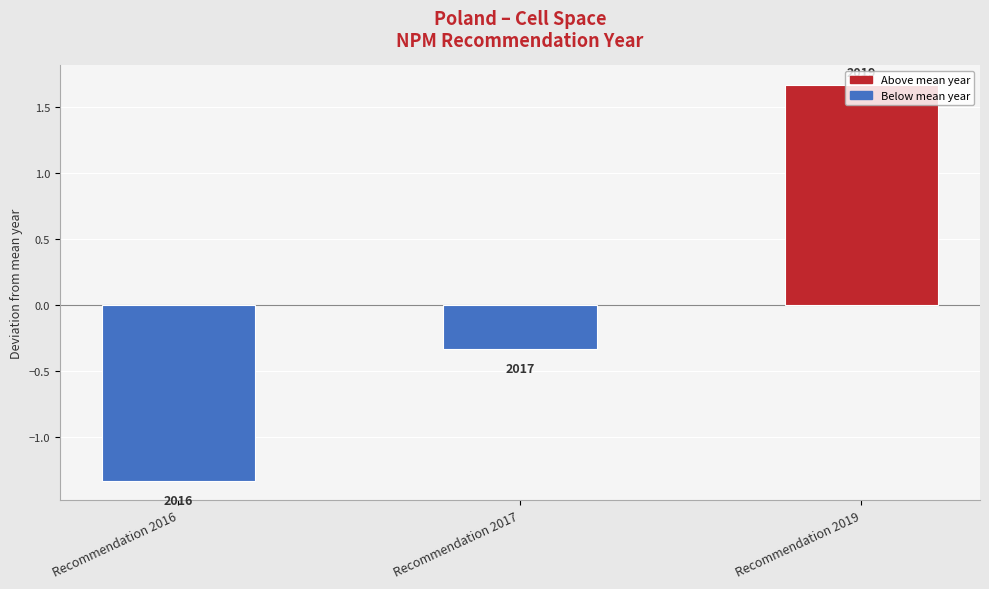

Reading right to left, extract all data points from this chart.

1.7	-0.3	-1.3